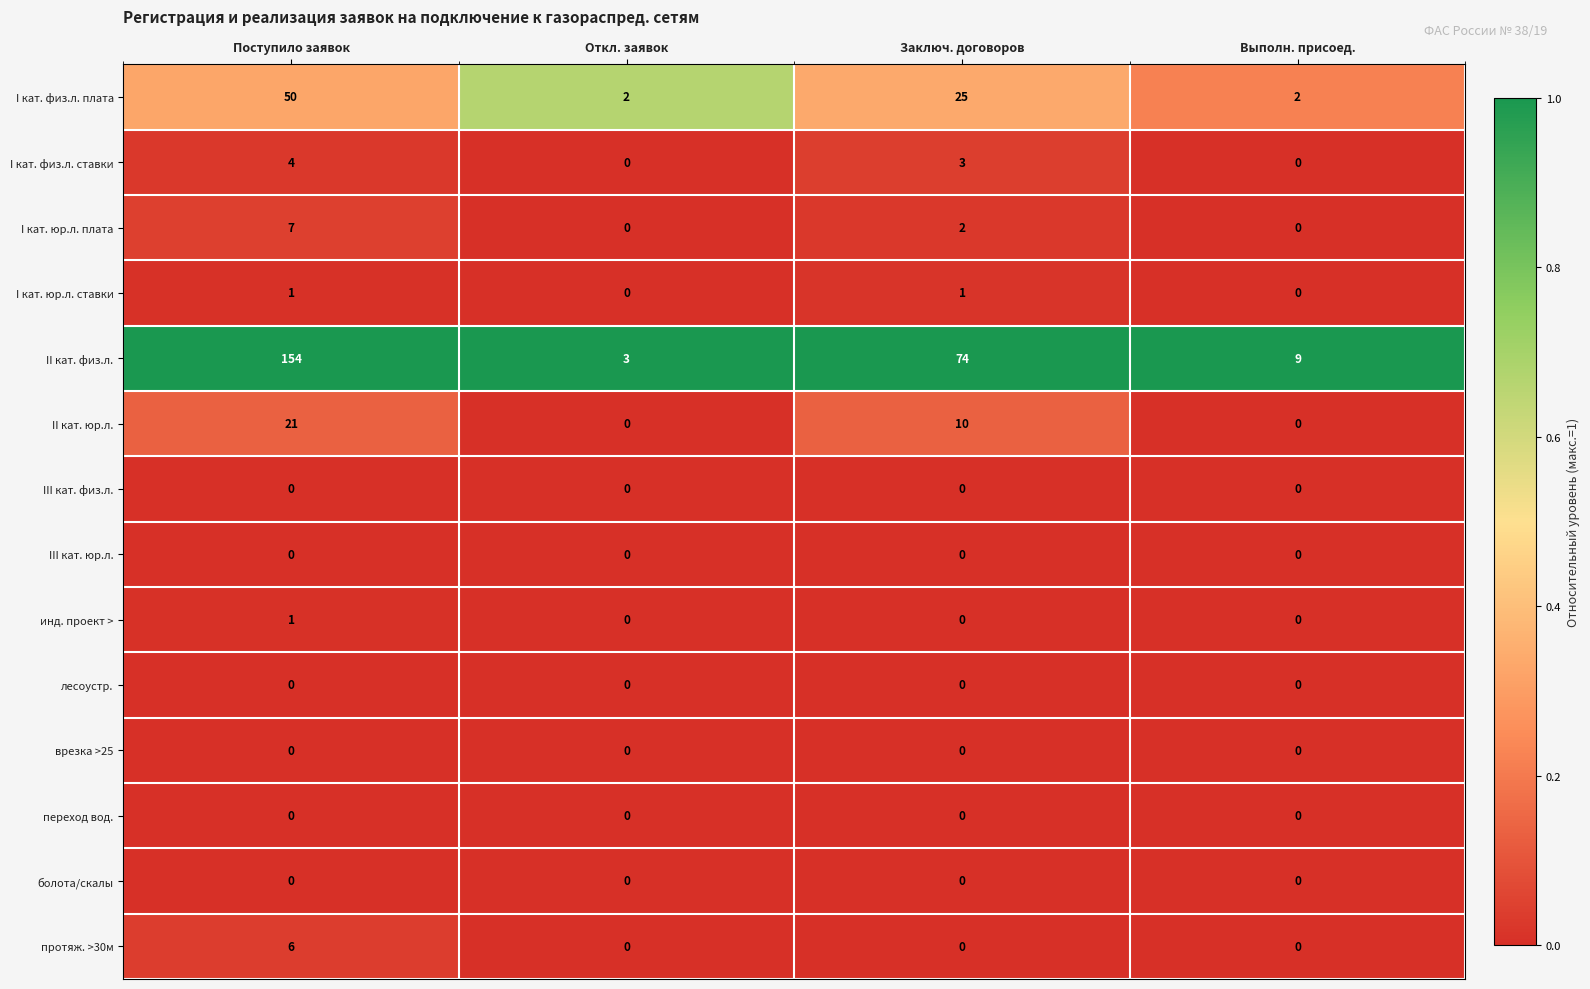

What is the maximum value shown in the chart?

154